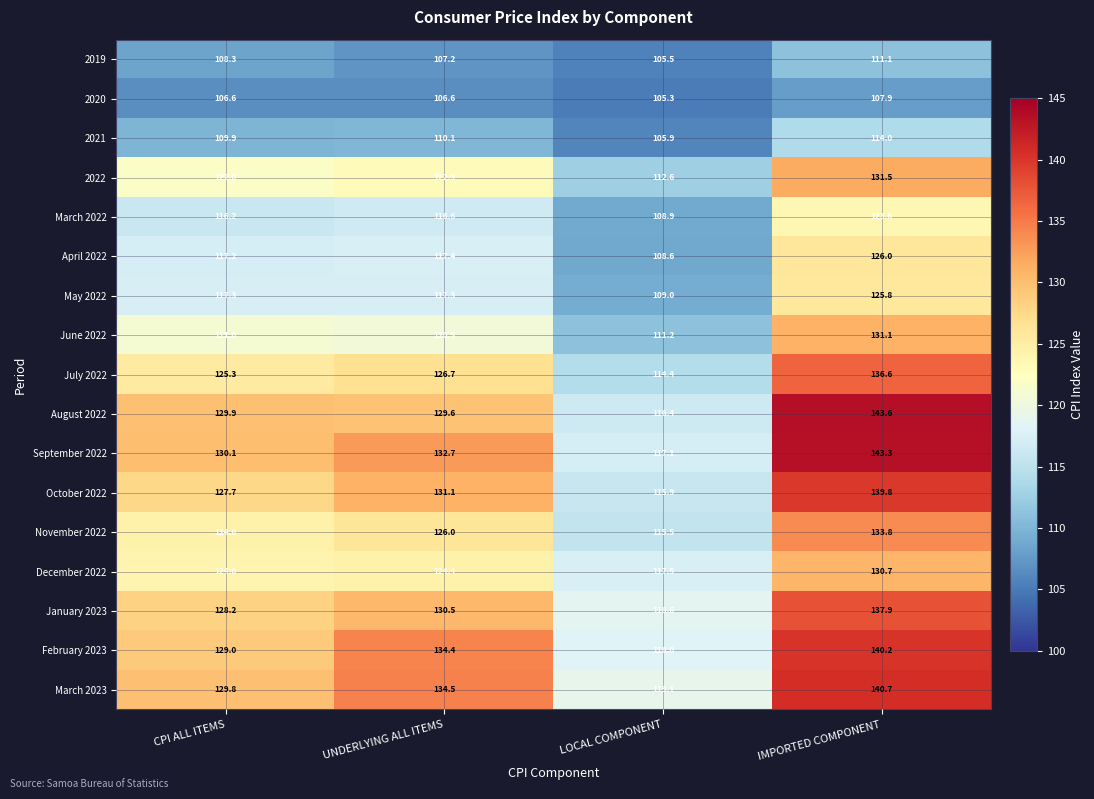

List the labels in order of July 2022 value, smallest first.

LOCAL COMPONENT, CPI ALL ITEMS, UNDERLYING ALL ITEMS, IMPORTED COMPONENT